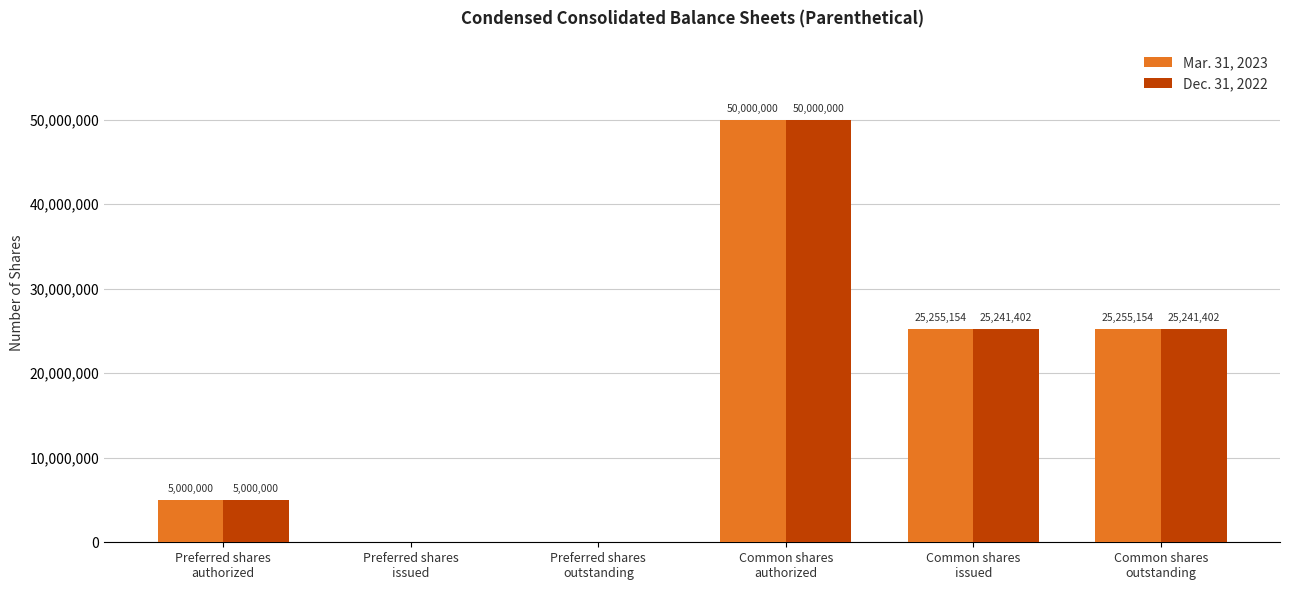

Which series has the largest total across all categories?

Mar. 31, 2023